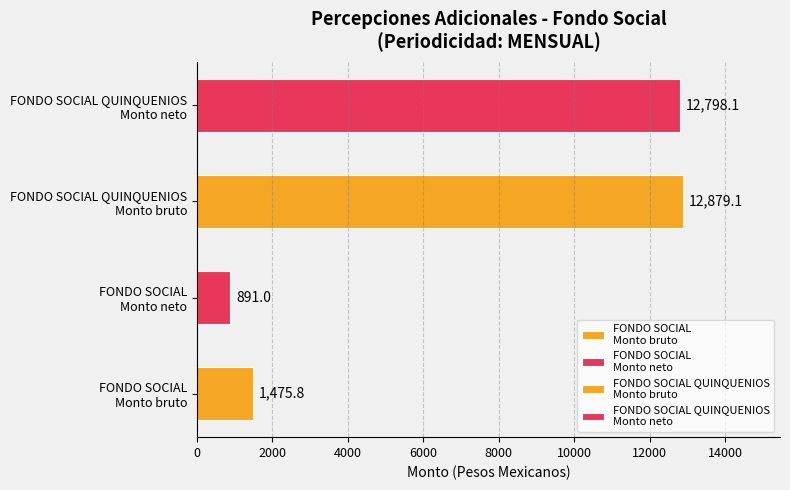

True or false: Monto neto has a value of 105.5 at 3.

False